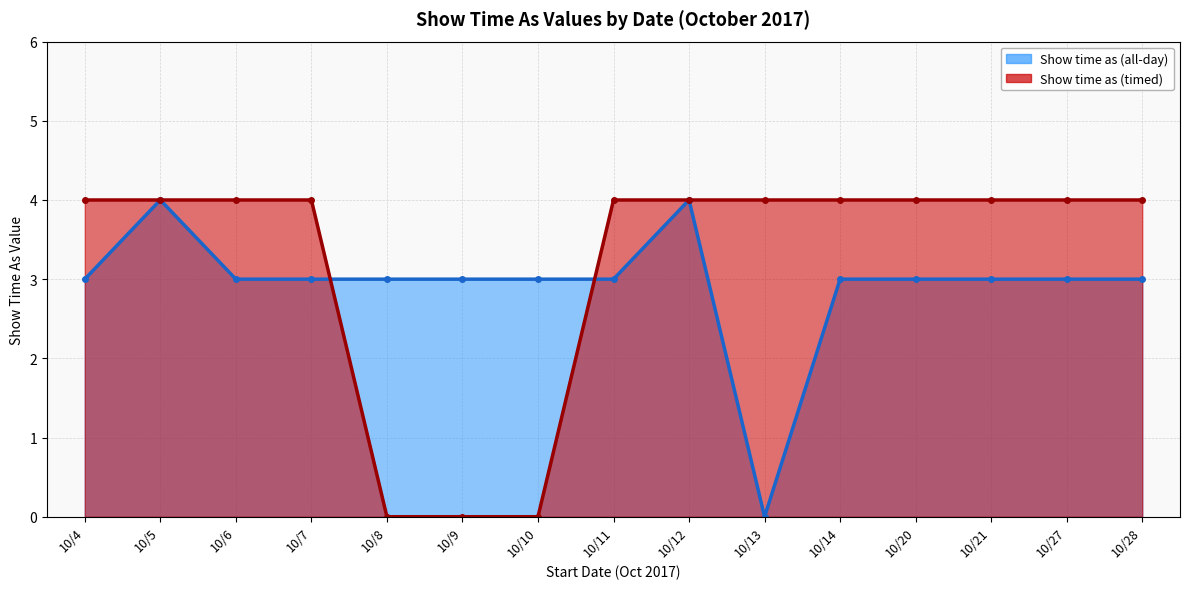

Which series has the largest range (max minus min)?

Show time as (all-day) (line)